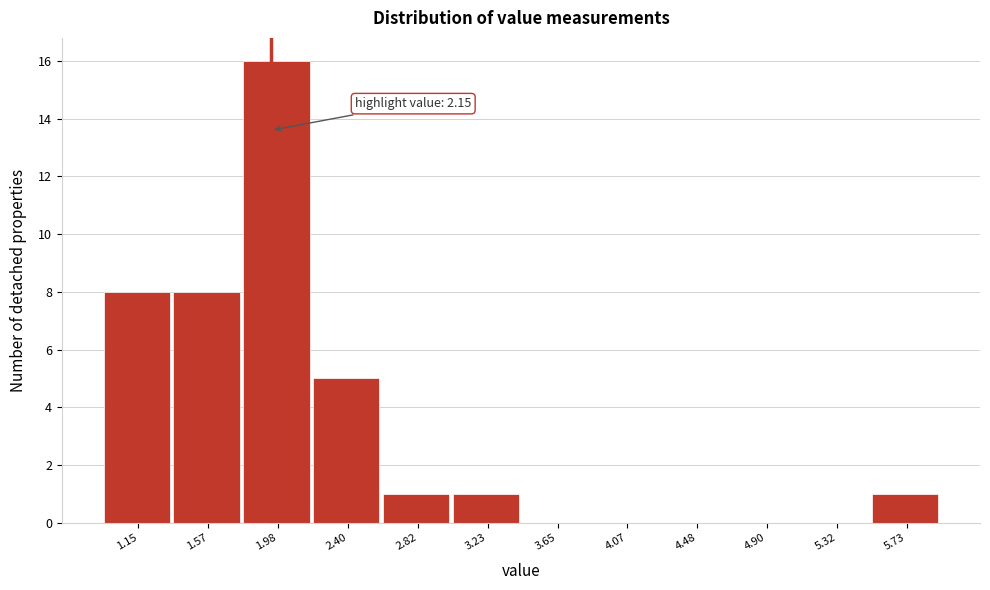

Reading left to right, list all the values displayed in this chart.

1.15=8	1.57=8	1.98=16	2.40=5	2.82=1	3.23=1	3.65=0	4.07=0	4.48=0	4.90=0	5.32=0	5.73=1